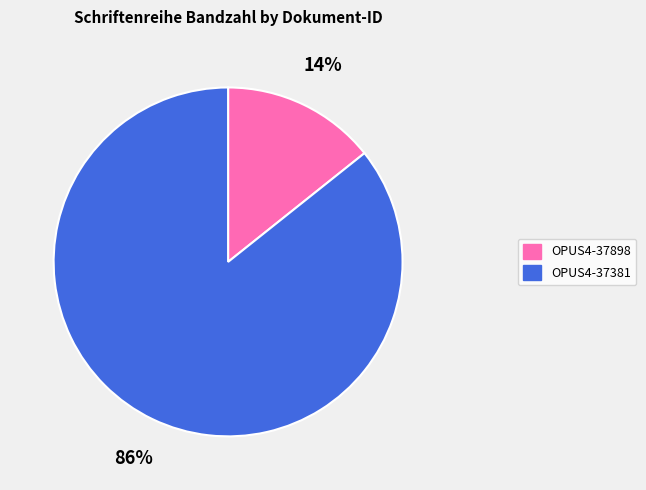

What percentage is the OPUS4-37898 slice, to the nearest percent?

14%